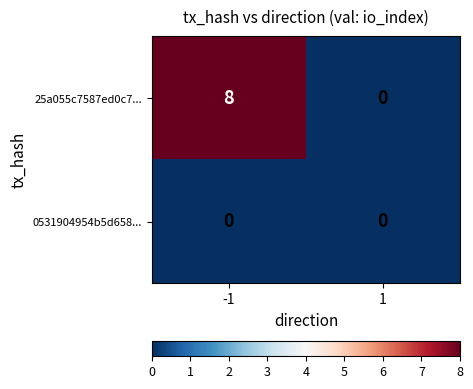

Reading left to right, extract all data points from this chart.

25a055c7587ed0c7...: 8	0
0531904954b5d658...: 0	0